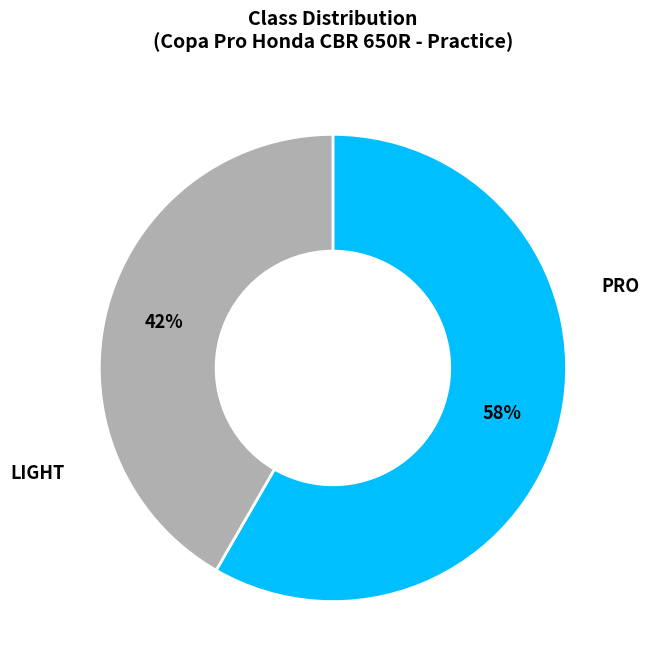

To the nearest percent, what is the average slice percentage?

50%